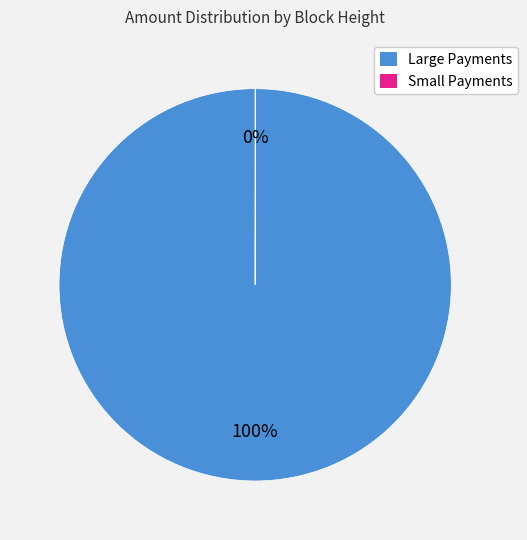

Does any single category account for the majority?

Yes